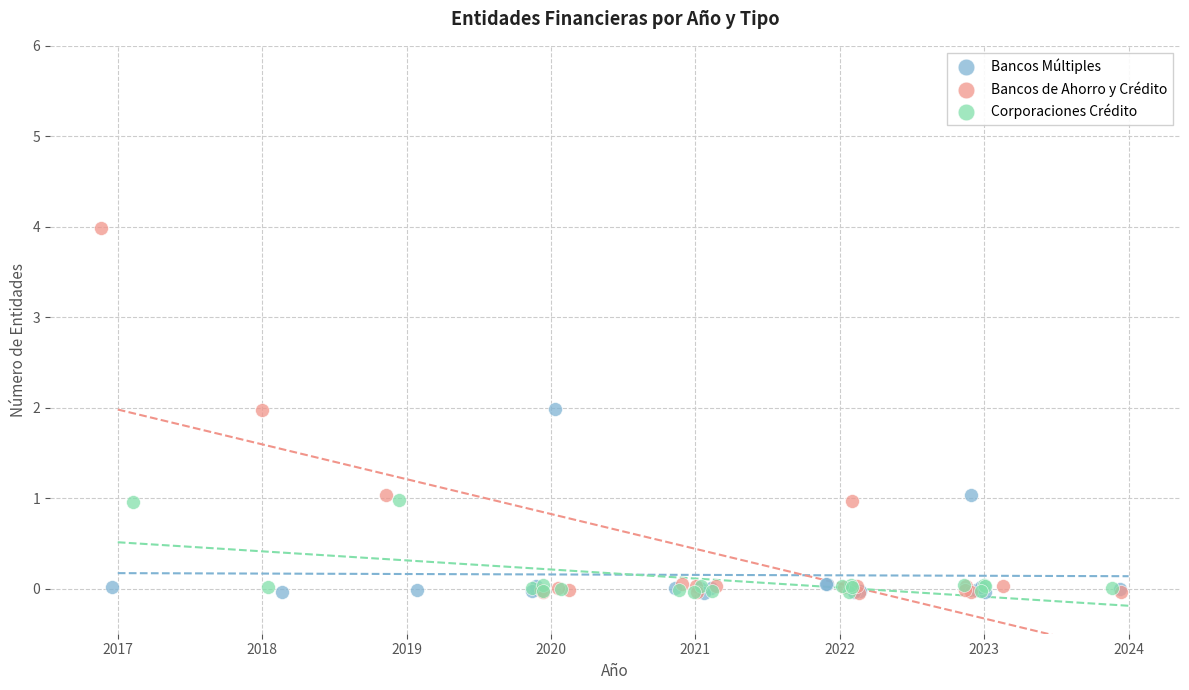

Which series has the largest Y range (max minus min)?

Bancos de Ahorro y Crédito